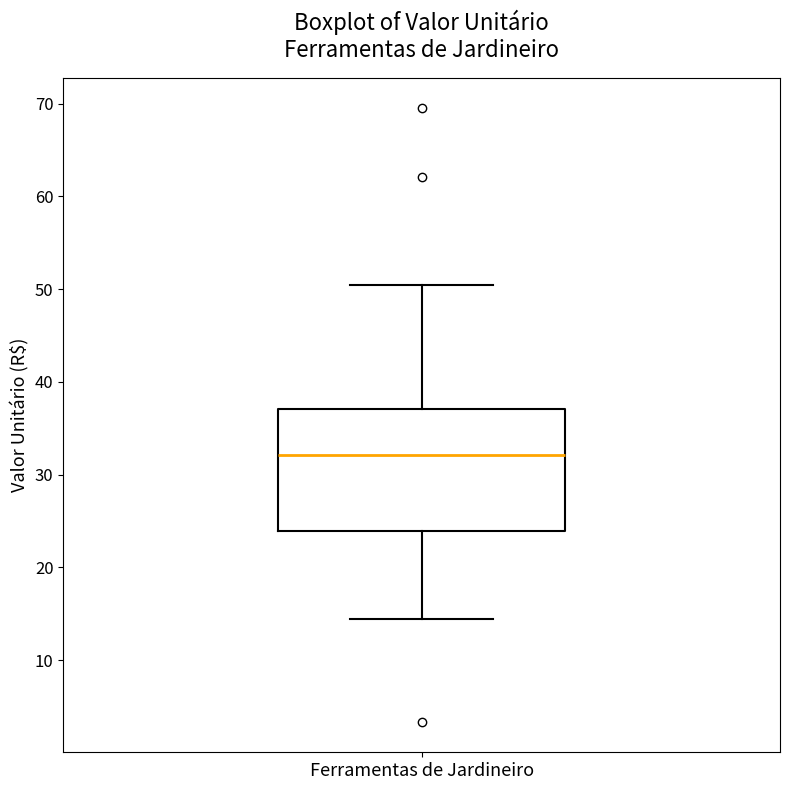

Read this box plot against the y-axis: the position of the median line, the range covered by the box, and the ends of both whiskers. The values are not printed on the chart, so give them approximately, as read against the axis.

median 32, box 24 to 37, whiskers 14 to 50